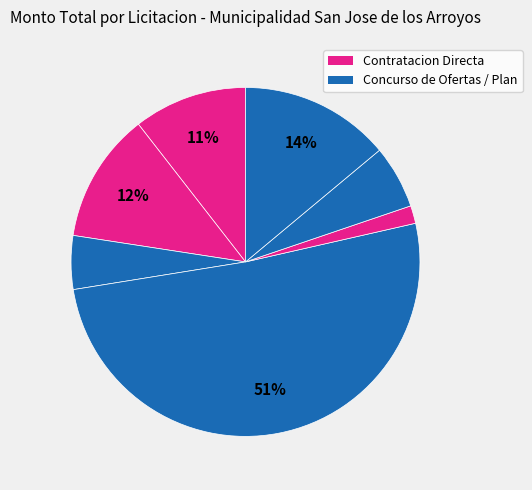

Count the number of slices in the pie.

7